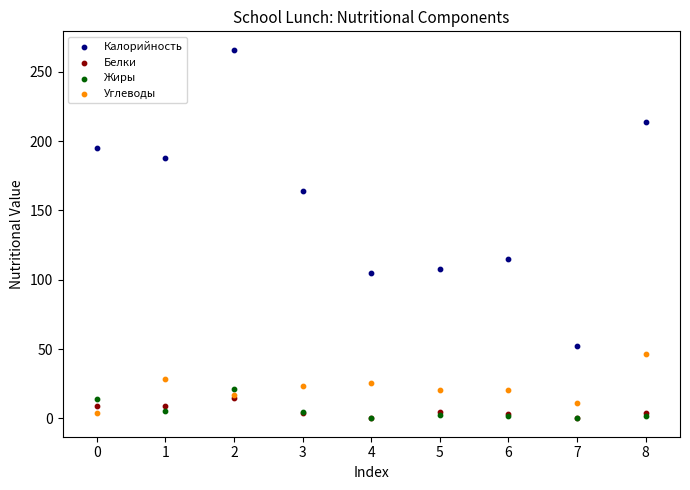

Across all series, what Y value is closest to 133?

115.0